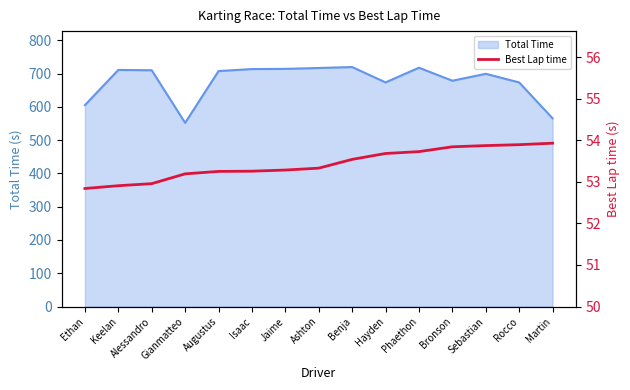

Where is the data nearest to the value 53?

Alessandro